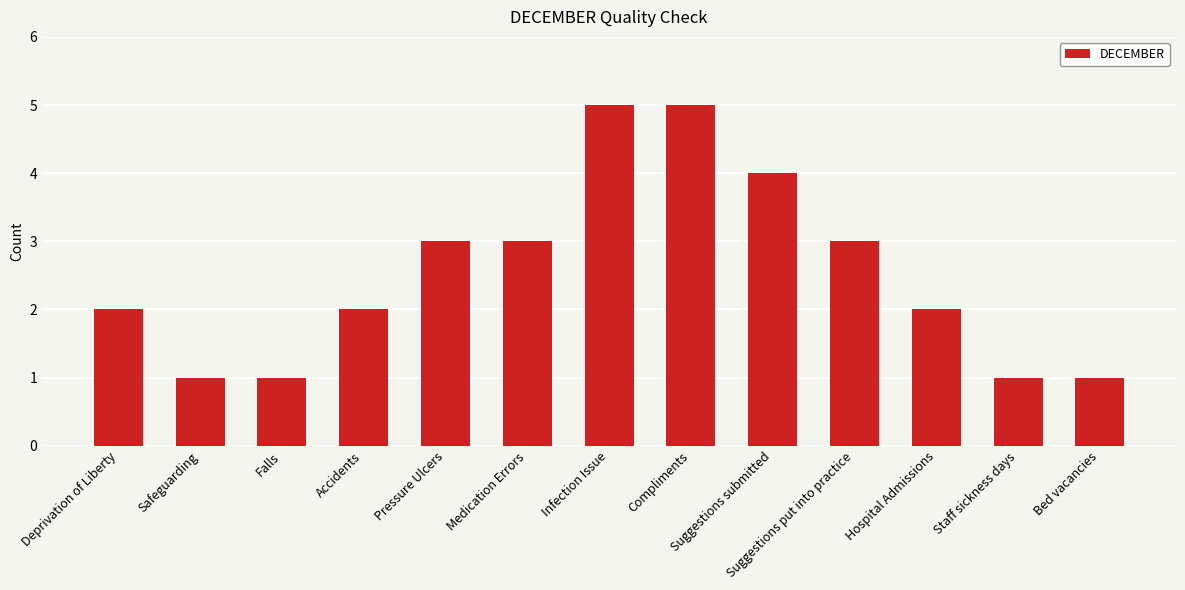

What is the minimum value shown in the chart?

1